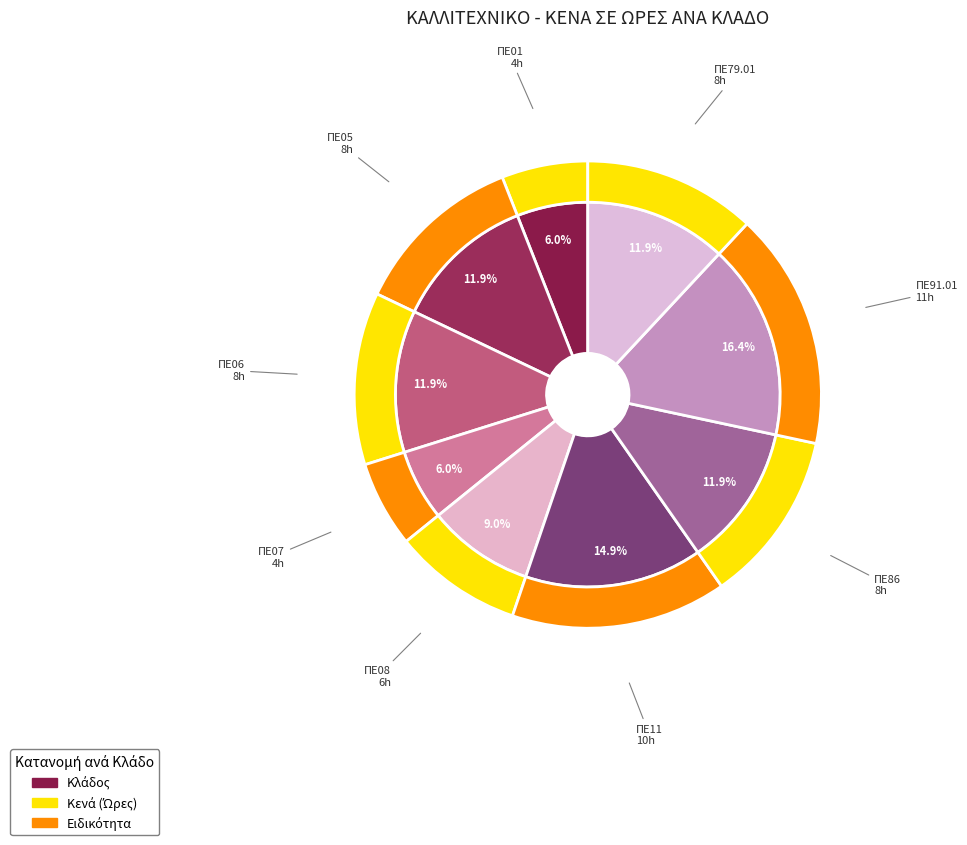

What portion of the pie excludes ΠΕ01?

94.0%